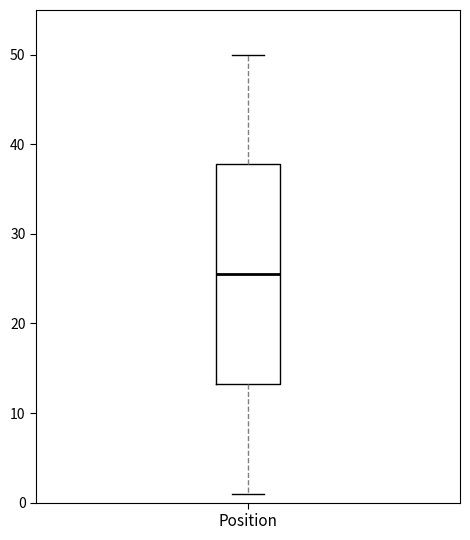

Transcribe this box plot: give where the median line is, the range the box spans, and where the two whiskers end, as read against the y-axis. The values are not printed on the chart, so give them approximately, as read against the axis.

median 26, box 13 to 38, whiskers 1 to 50